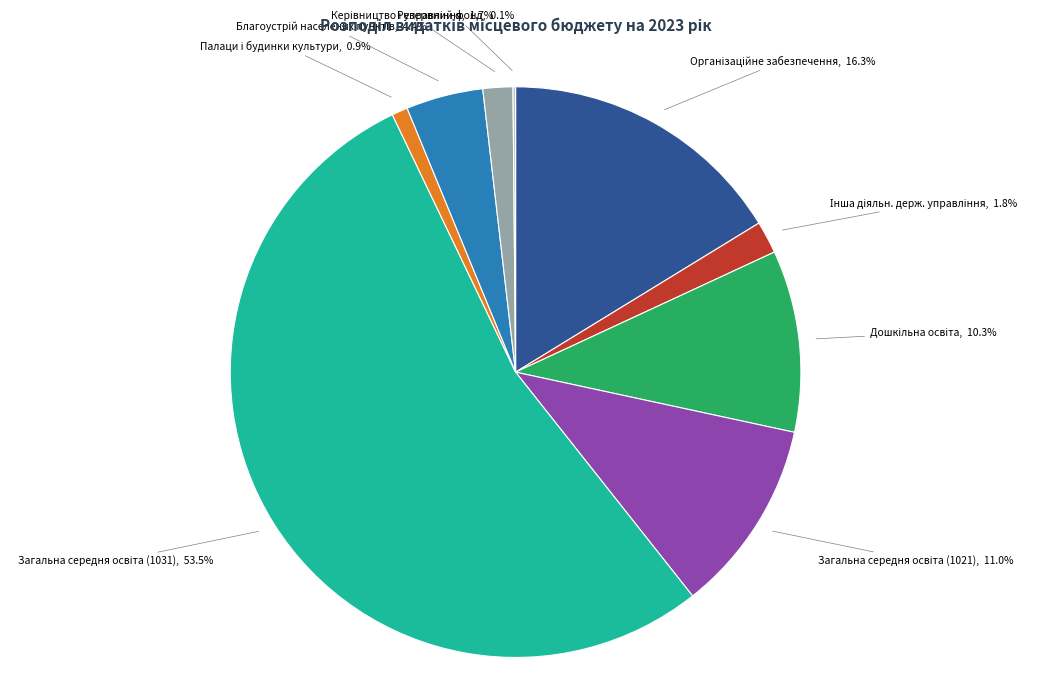

Does any single category account for the majority?

Yes